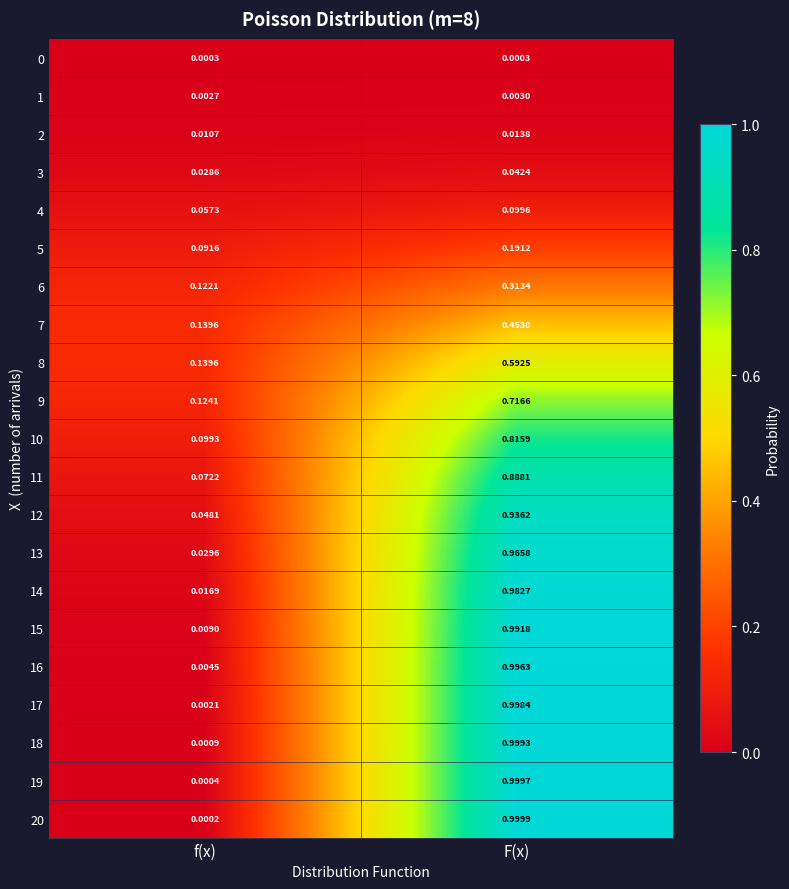

At how many categories does at least one series exceed 0?

2